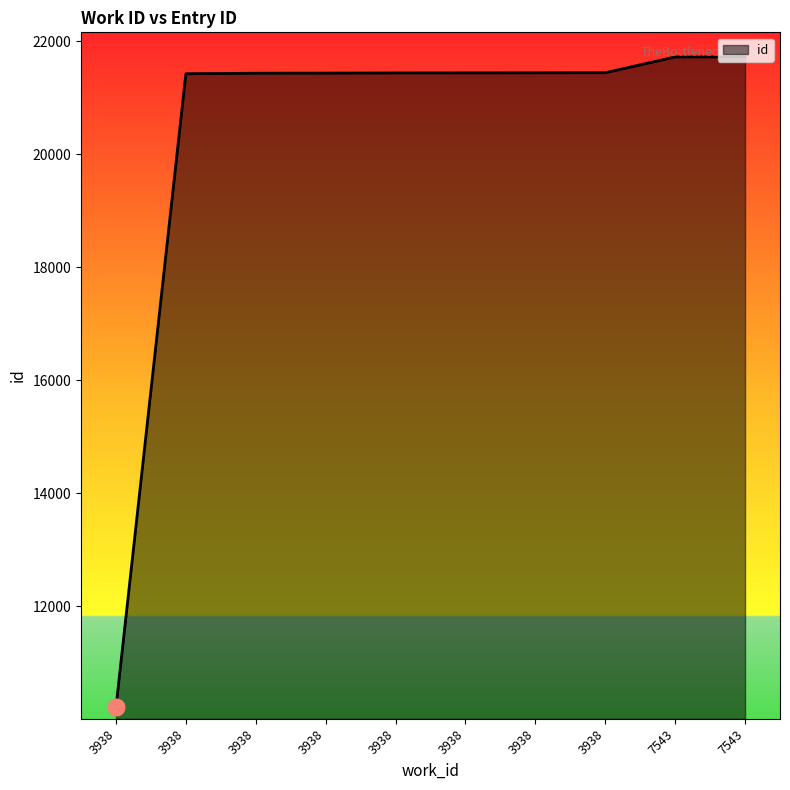

At which category does the chart reach its minimum across all series?

3938